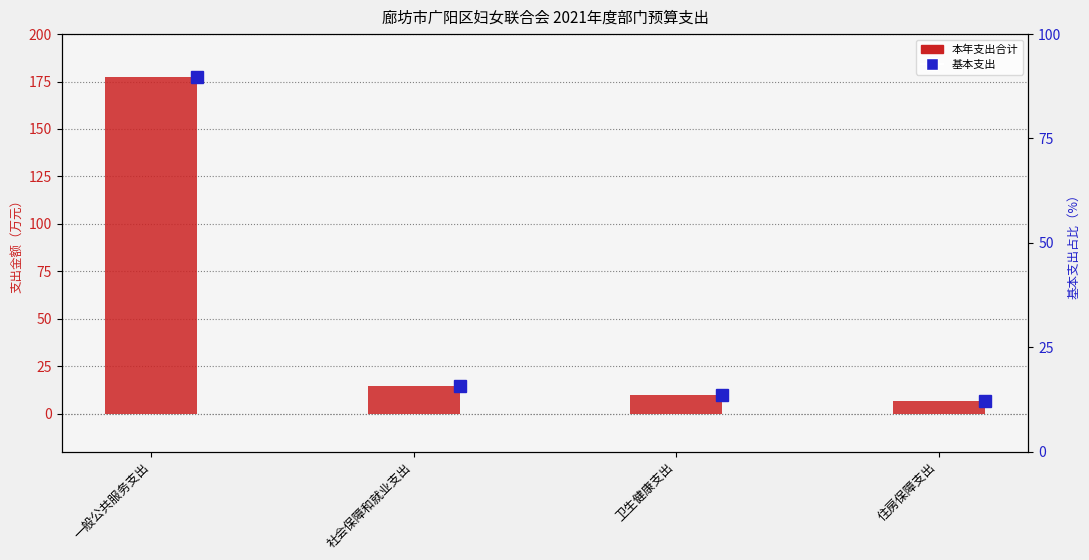

Reading left to right, list all the values displayed in this chart.

一般公共服务支出=177.4	社会保障和就业支出=14.7	卫生健康支出=9.7	住房保障支出=6.9